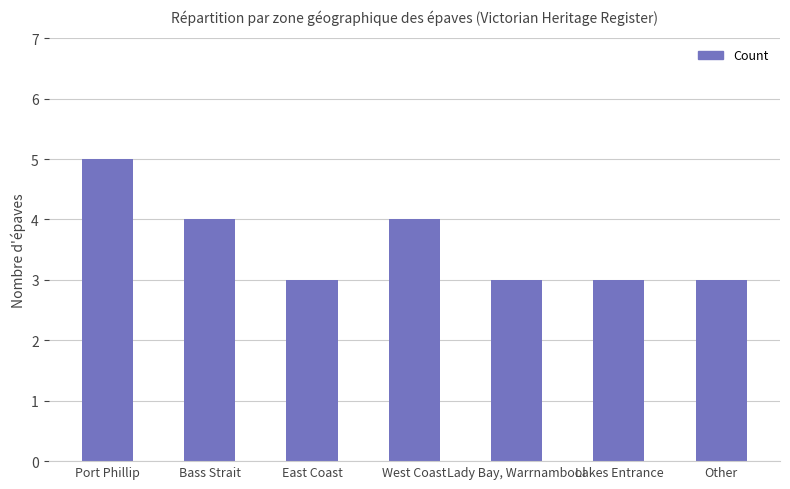

True or false: the data shows 3 at East Coast.

True